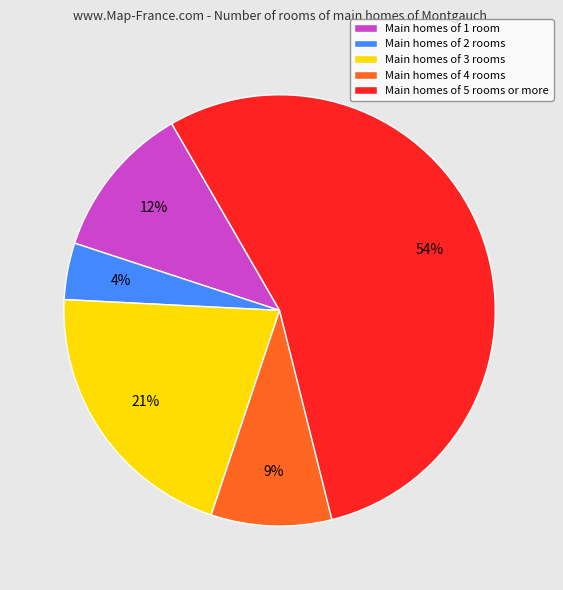

The Main homes of 3 rooms slice represents 21% of the pie. True or false?

True